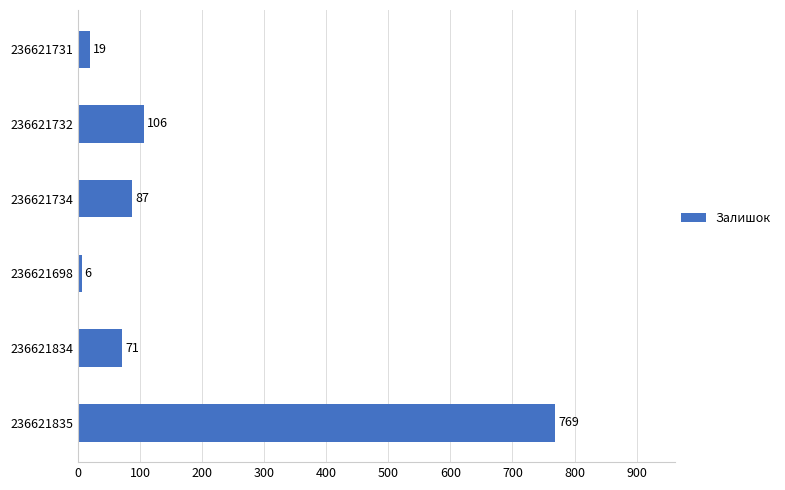

Rank the categories by value from lowest to highest.

236621698, 236621731, 236621834, 236621734, 236621732, 236621835